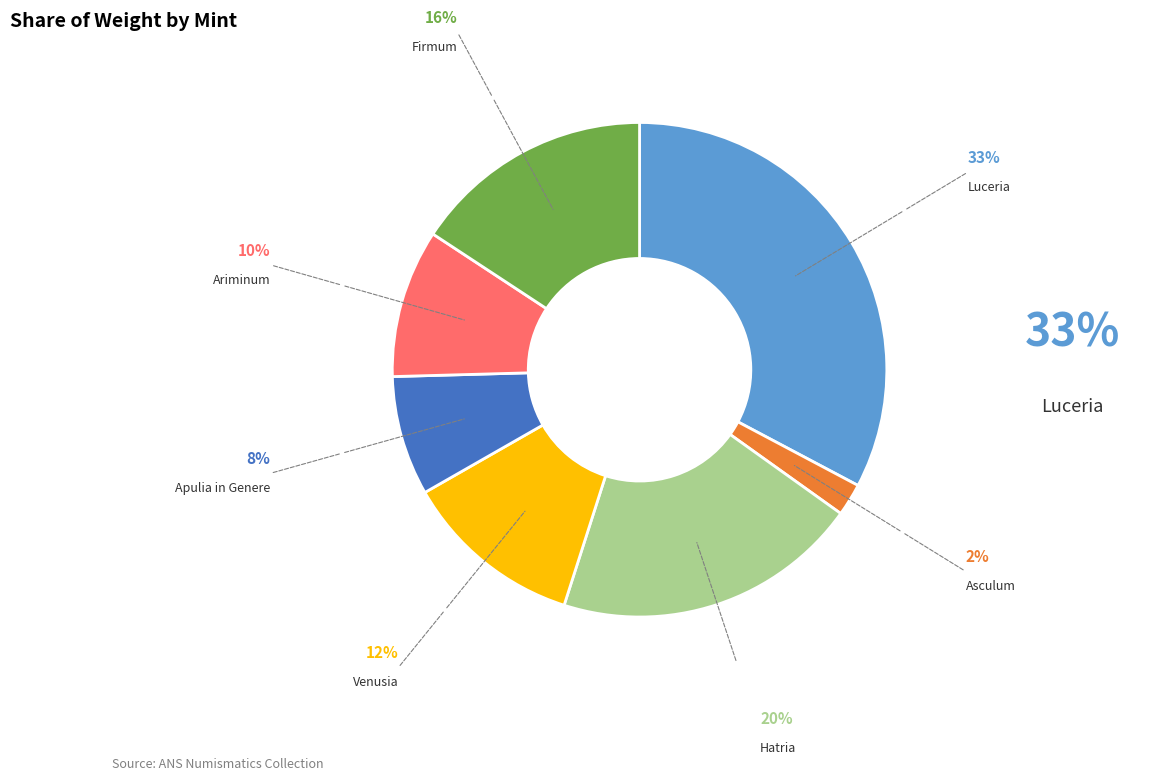

Is there any slice that represents more than half of the pie?

No